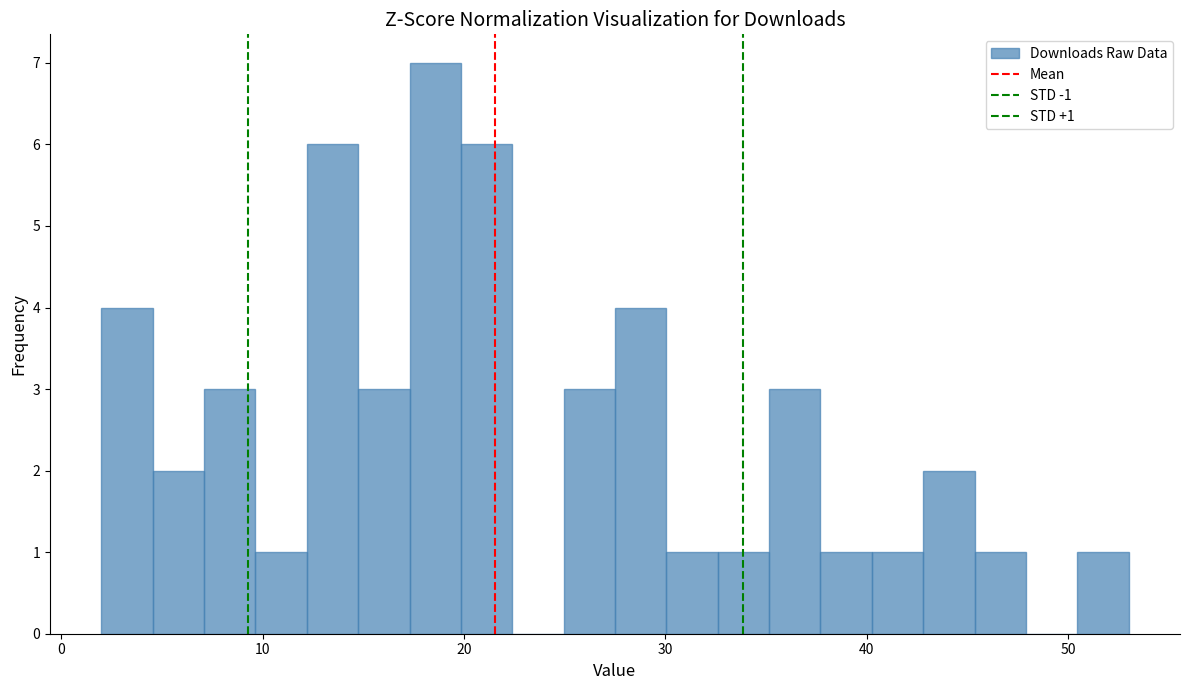

Read against the x-axis, roughly where is the centre of the tallest bar?

19